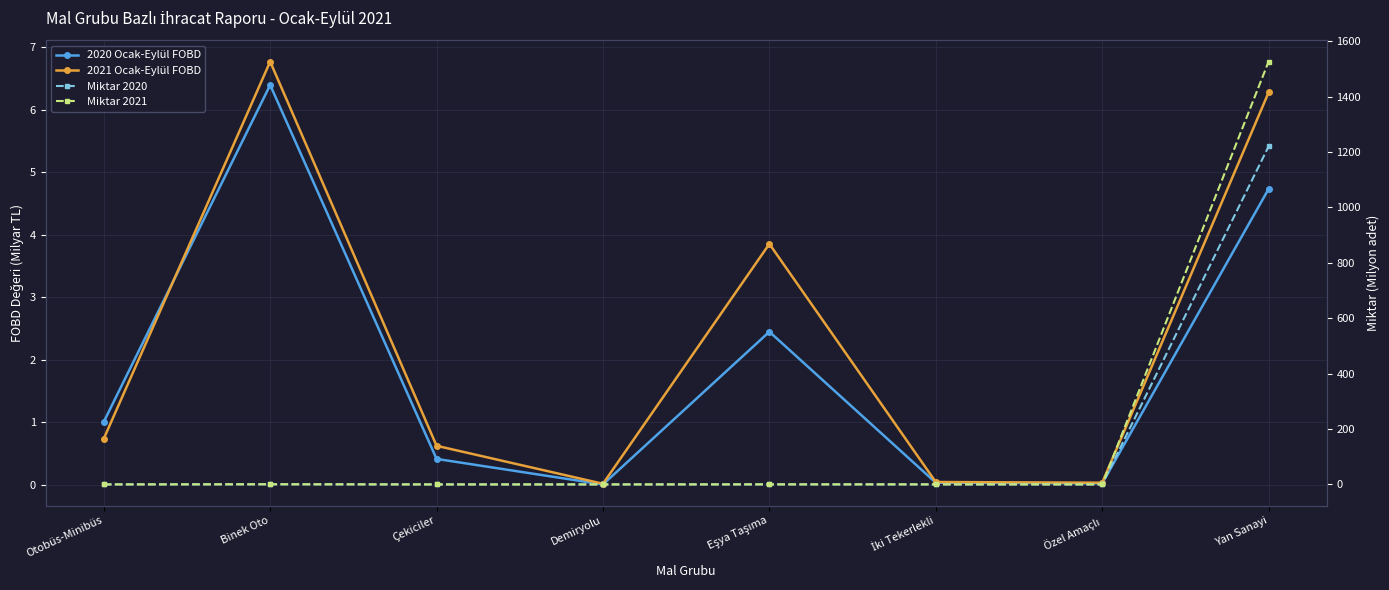

At Yan Sanayi, list the series in order from smallest to largest.

2020 Ocak-Eylül FOBD, 2021 Ocak-Eylül FOBD, Miktar 2020, Miktar 2021